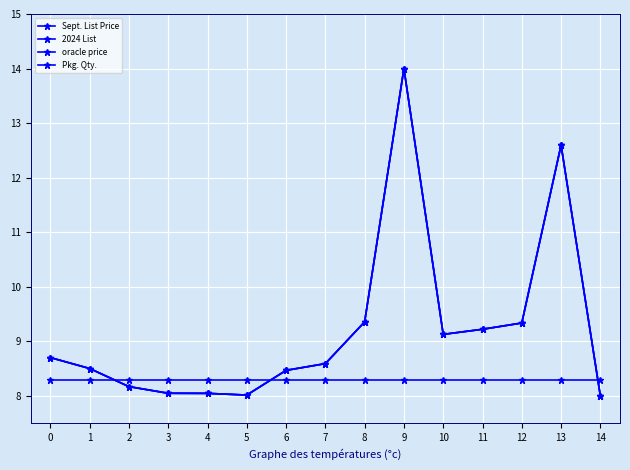

List the series in order of their peak value, lowest first.

Pkg. Qty., Sept. List Price, 2024 List, oracle price